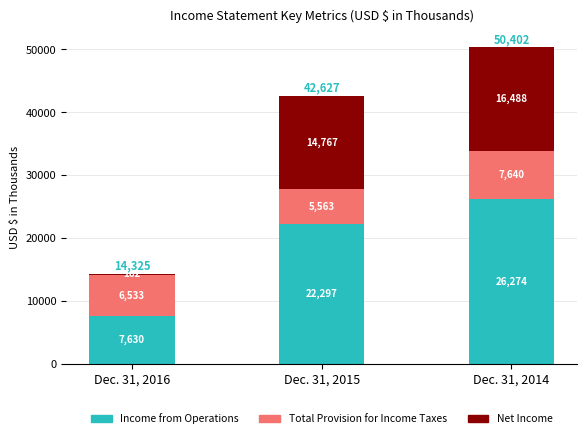

Reading left to right, transcribe the values for Income from Operations.

Dec. 31, 2016=7630	Dec. 31, 2015=22297	Dec. 31, 2014=26274